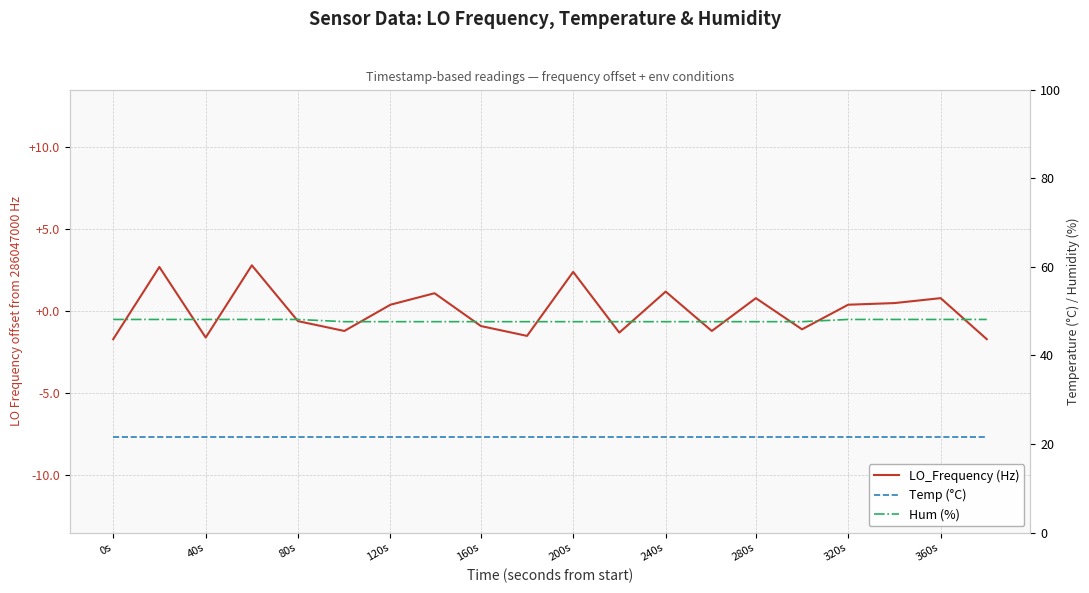

What is the value of the Temp (°C) point at the 1st from the left?

21.5